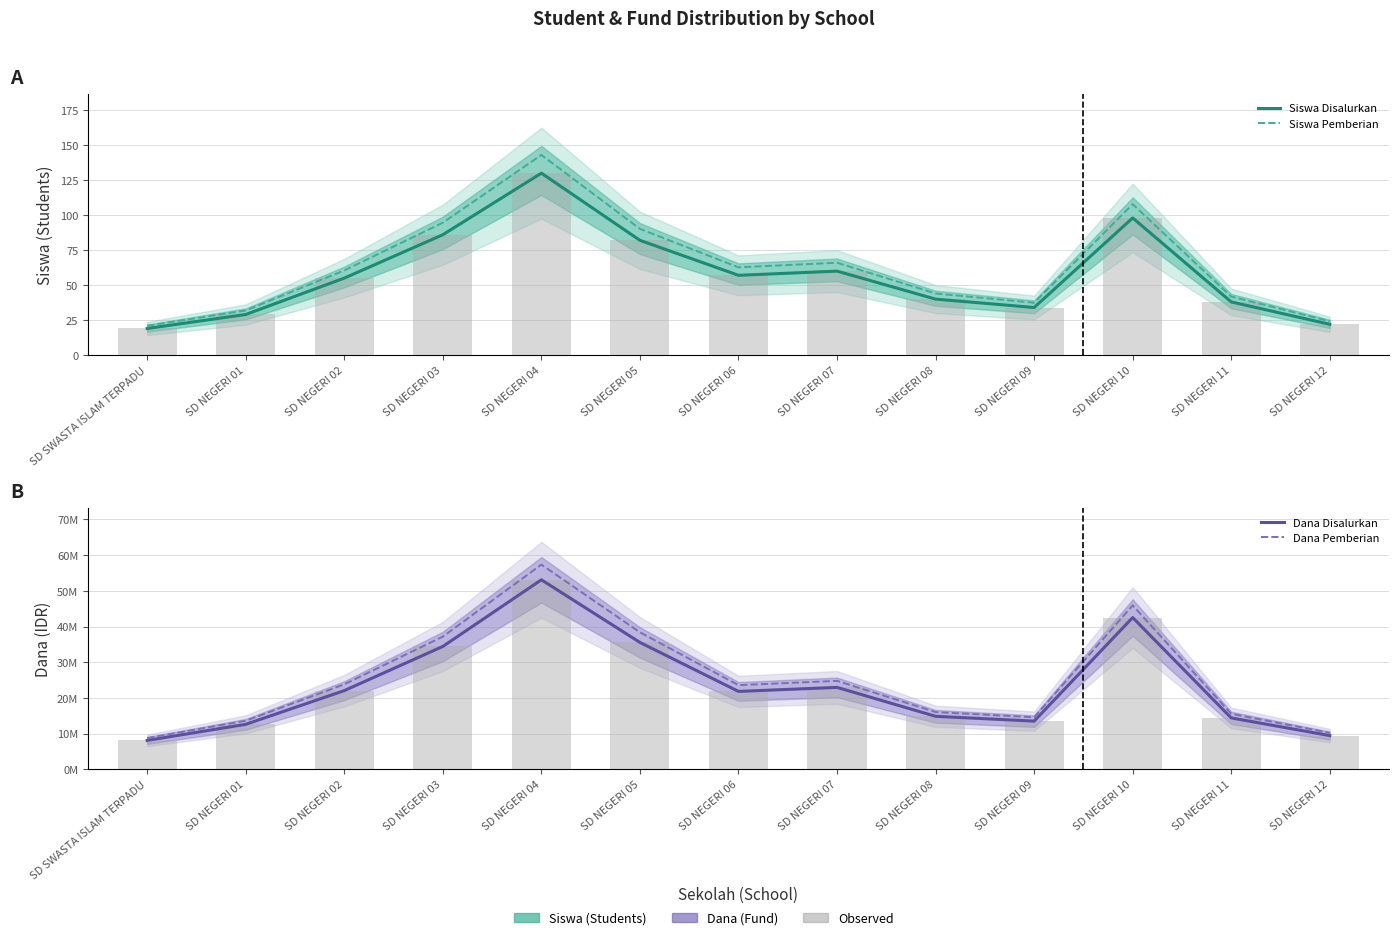

Which has a higher value, SD NEGERI 12 or SD NEGERI 08?

SD NEGERI 08